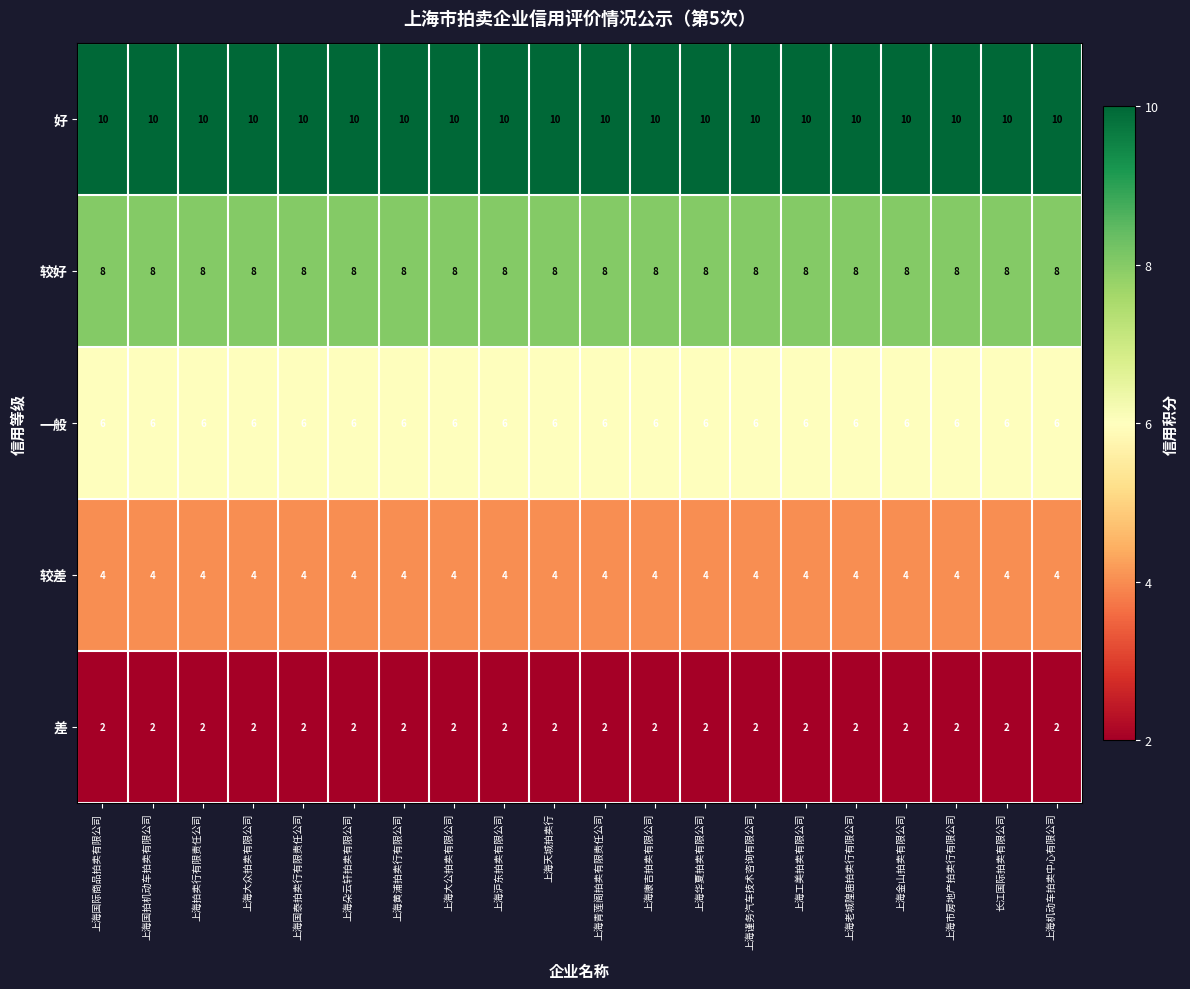

What is the spread (max minus min) of values at 上海康吉拍卖有限公司?

8